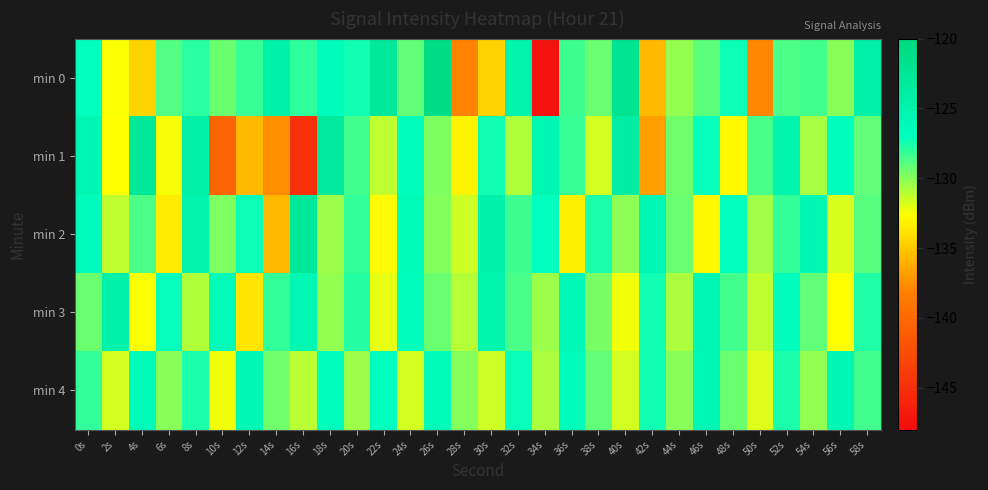

Reading left to right, transcribe all the data shown in this chart.

min 0: 0s=-127.1	2s=-132.5	4s=-134.5	6s=-128.8	8s=-127.9	10s=-129.4	12s=-128.3	14s=-124.6	16s=-128.0	18s=-126.5	20s=-127.4	22s=-123.1	24s=-129.2	26s=-121.0	28s=-138.0	30s=-134.5	32s=-125.1	34s=-147.4	36s=-128.3	38s=-129.3	40s=-122.0	42s=-135.6	44s=-130.2	46s=-129.0	48s=-127.3	50s=-137.9	52s=-128.7	54s=-128.5	56s=-130.0	58s=-124.4
min 1: 0s=-125.6	2s=-132.7	4s=-123.1	6s=-132.4	8s=-124.3	10s=-140.5	12s=-135.6	14s=-137.5	16s=-144.9	18s=-123.3	20s=-128.5	22s=-131.2	24s=-126.7	26s=-129.8	28s=-133.1	30s=-127.4	32s=-130.9	34s=-125.6	36s=-128.3	38s=-131.7	40s=-124.1	42s=-136.8	44s=-129.5	46s=-127.2	48s=-132.9	50s=-128.6	52s=-125.3	54s=-130.7	56s=-126.8	58s=-129.1
min 2: 0s=-126.5	2s=-131.2	4s=-128.7	6s=-133.4	8s=-125.1	10s=-129.8	12s=-127.3	14s=-135.6	16s=-122.9	18s=-130.4	20s=-128.1	22s=-132.7	24s=-126.3	26s=-129.9	28s=-131.5	30s=-124.8	32s=-128.4	34s=-126.9	36s=-133.2	38s=-127.6	40s=-130.1	42s=-125.7	44s=-129.3	46s=-132.8	48s=-127.1	50s=-130.6	52s=-128.2	54s=-125.9	56s=-131.8	58s=-128.9
min 3: 0s=-129.3	2s=-124.8	4s=-132.5	6s=-127.2	8s=-130.9	10s=-126.4	12s=-133.7	14s=-128.1	16s=-125.6	18s=-130.2	20s=-127.8	22s=-132.1	24s=-126.7	26s=-129.4	28s=-131.0	30s=-125.3	32s=-128.6	34s=-130.5	36s=-126.1	38s=-129.7	40s=-132.3	42s=-127.4	44s=-130.8	46s=-125.9	48s=-128.5	50s=-131.2	52s=-126.8	54s=-129.1	56s=-132.6	58s=-127.7
min 4: 0s=-128.1	2s=-131.7	4s=-126.4	6s=-130.0	8s=-127.6	10s=-132.3	12s=-125.9	14s=-129.5	16s=-131.1	18s=-126.8	20s=-130.4	22s=-127.0	24s=-131.6	26s=-126.3	28s=-129.9	30s=-131.5	32s=-127.2	34s=-130.8	36s=-126.5	38s=-129.1	40s=-131.7	42s=-127.4	44s=-130.0	46s=-125.7	48s=-129.3	50s=-131.9	52s=-127.6	54s=-130.2	56s=-125.9	58s=-128.5